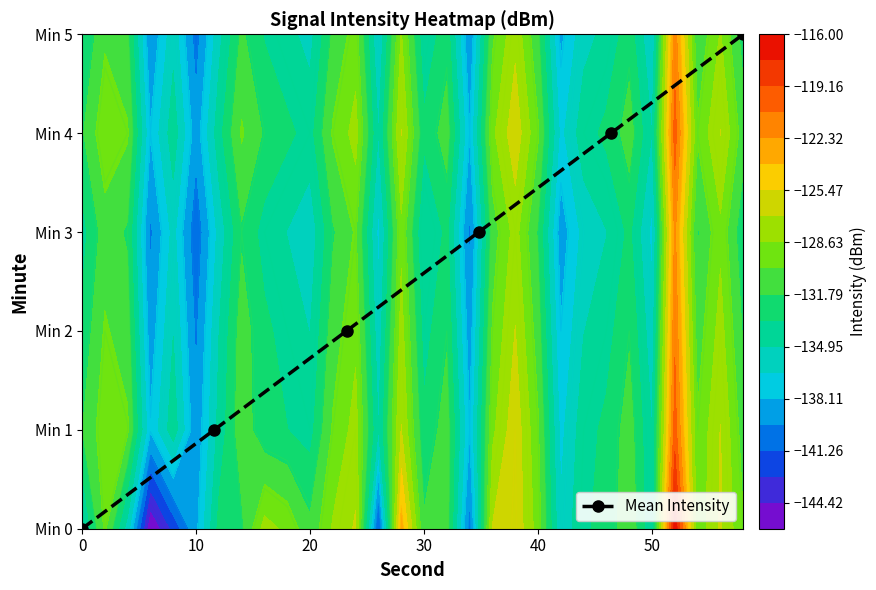

Count the number of categories in the chart.

6